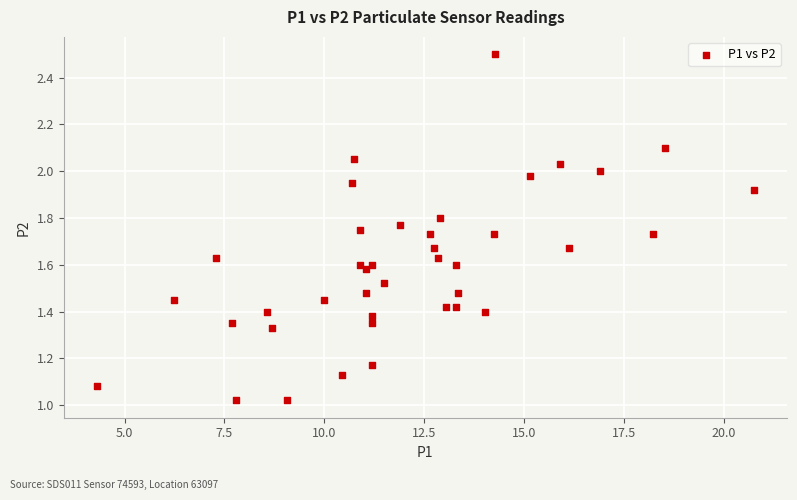

What is the range of X values (max minus min)?

16.4